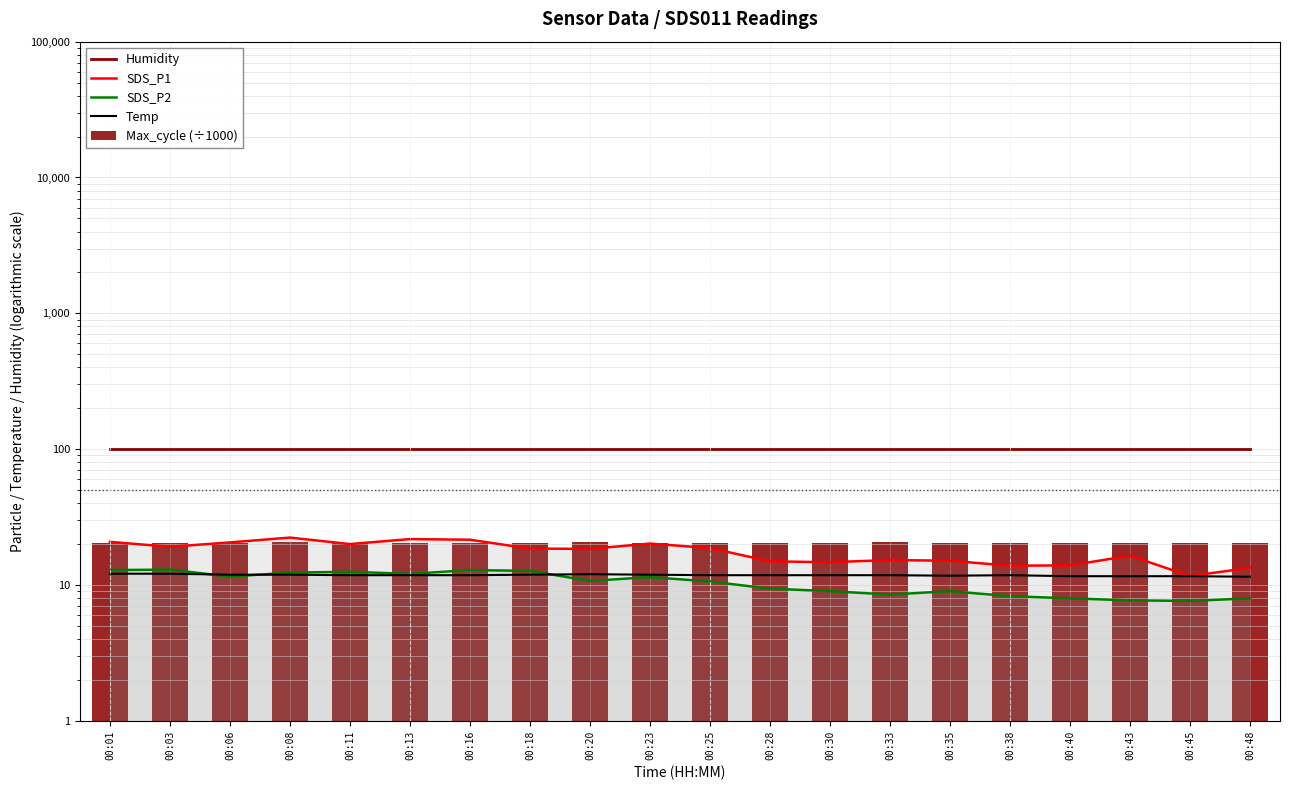

Between 00:20 and 00:33, which series saw the biggest shift?

SDS_P1